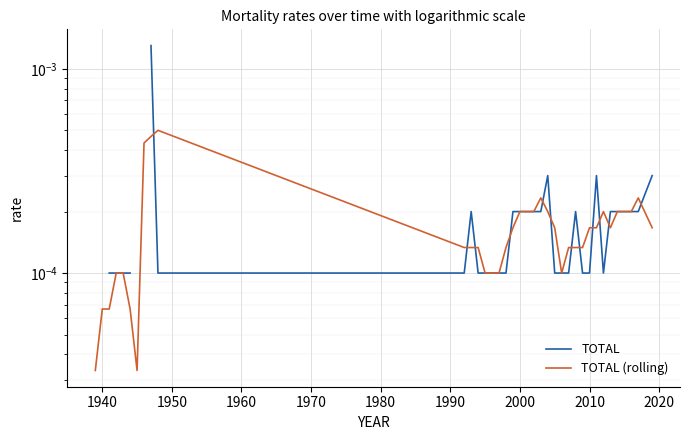

The TOTAL series shows 0.0 at 15. True or false?

False